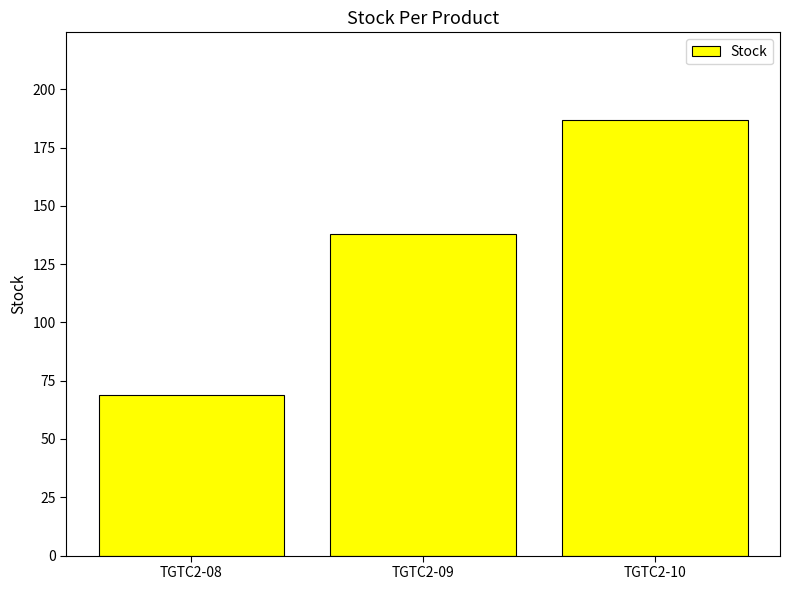

The value at TGTC2-10 is 49. True or false?

False